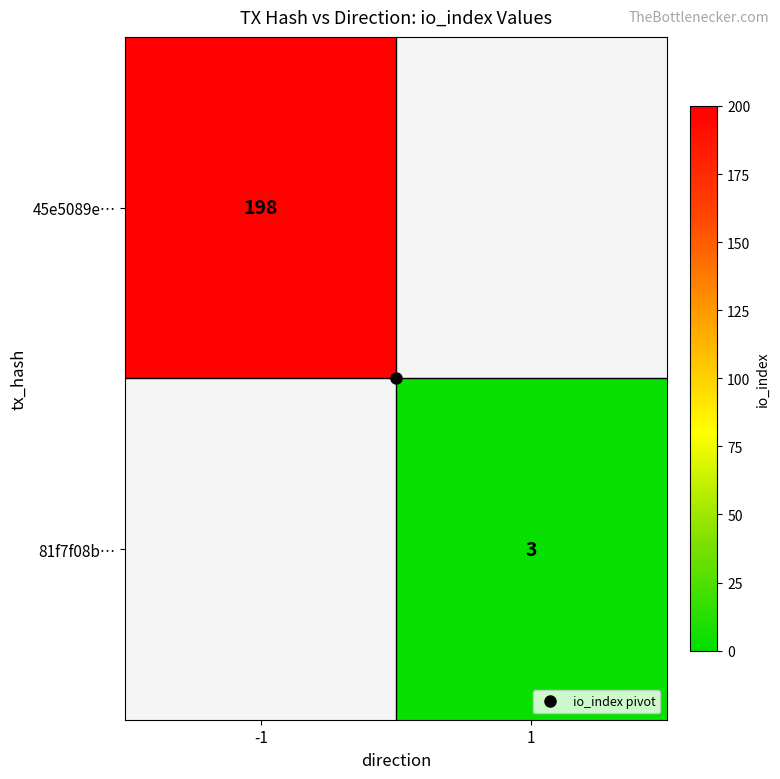

Rank the series by their maximum value, from highest to lowest.

45e5089e…, 81f7f08b…